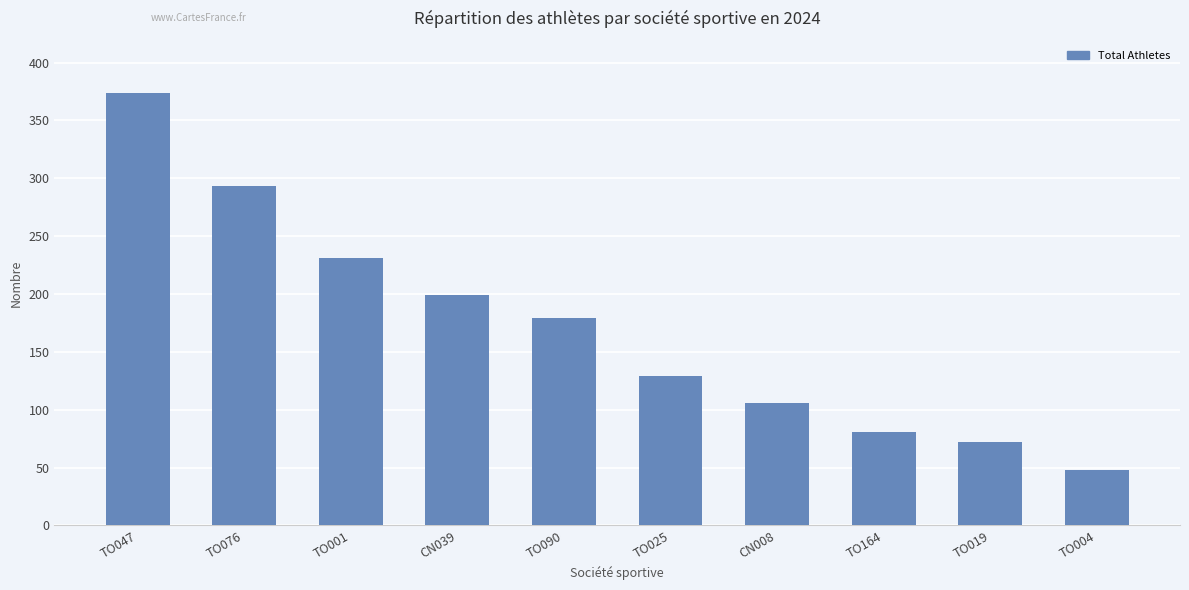

List the labels in order of value, smallest first.

TO004, TO019, TO164, CN008, TO025, TO090, CN039, TO001, TO076, TO047